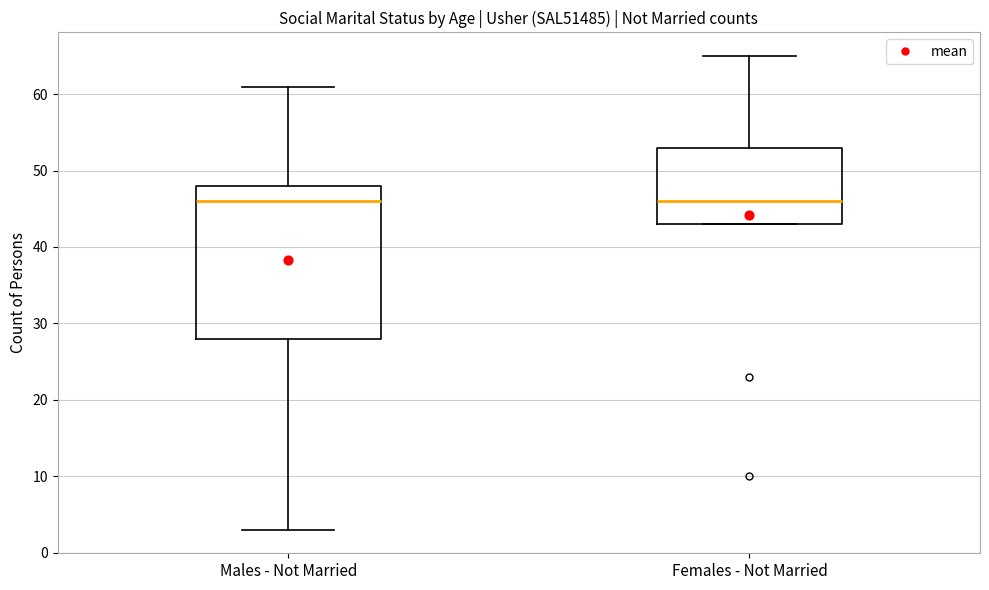

Reading left to right, read every box against the y-axis: the position of its median line, the range the box covers, and the ends of its whiskers. The values are not printed on the chart, so give them approximately, as read against the axis.

Males - Not Married: median 46, box 28 to 48, whiskers 3 to 61
Females - Not Married: median 46, box 43 to 53, whiskers 43 to 65